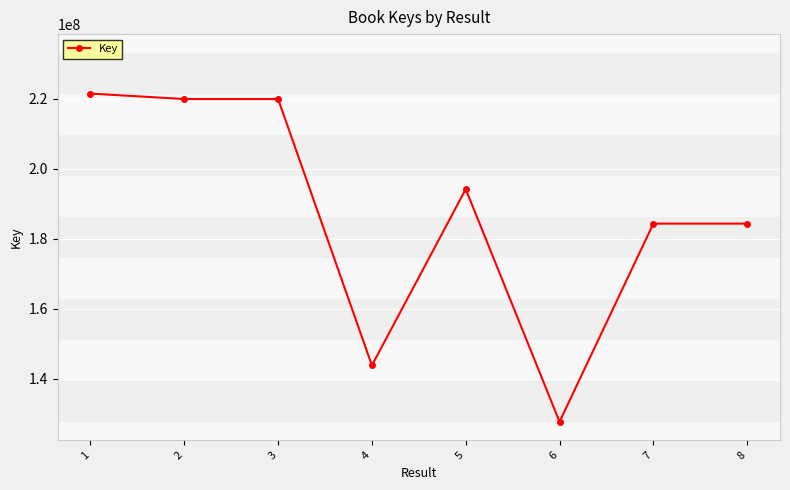

At which category does the chart reach its minimum across all series?

6